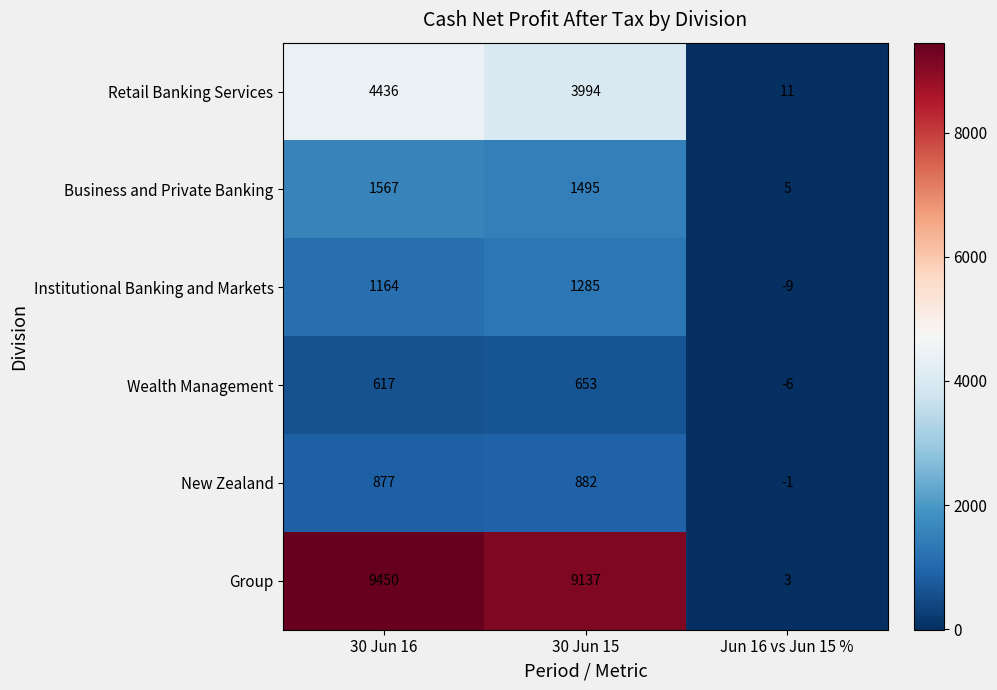

Rank the series by their maximum value, from lowest to highest.

Wealth Management, New Zealand, Institutional Banking and Markets, Business and Private Banking, Retail Banking Services, Group